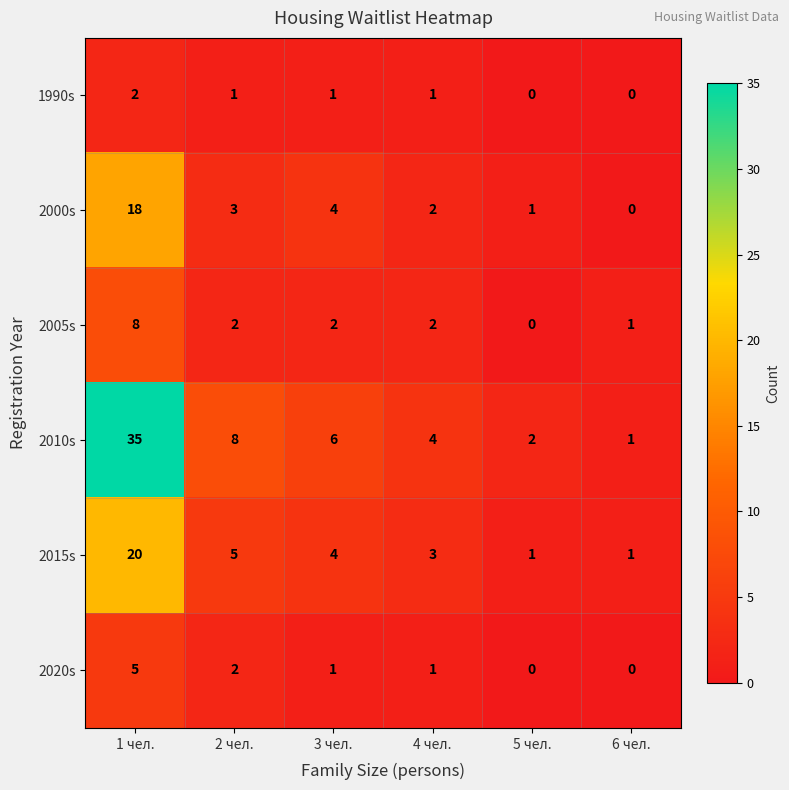

True or false: 2000s has a value of 3 at 2 чел..

True